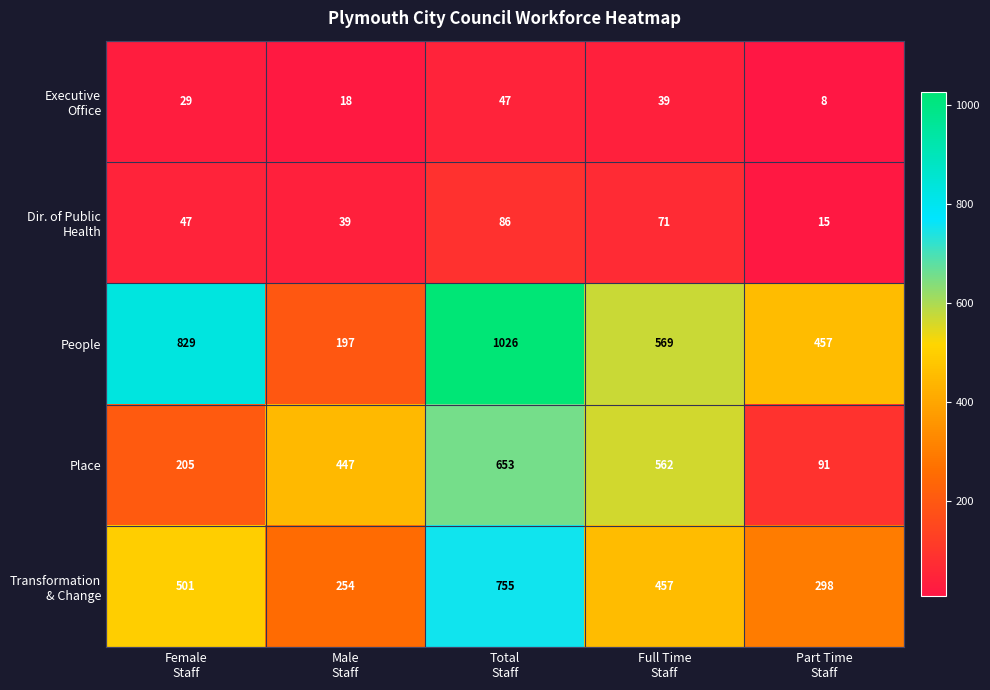

What is the sum of all People values?

3078